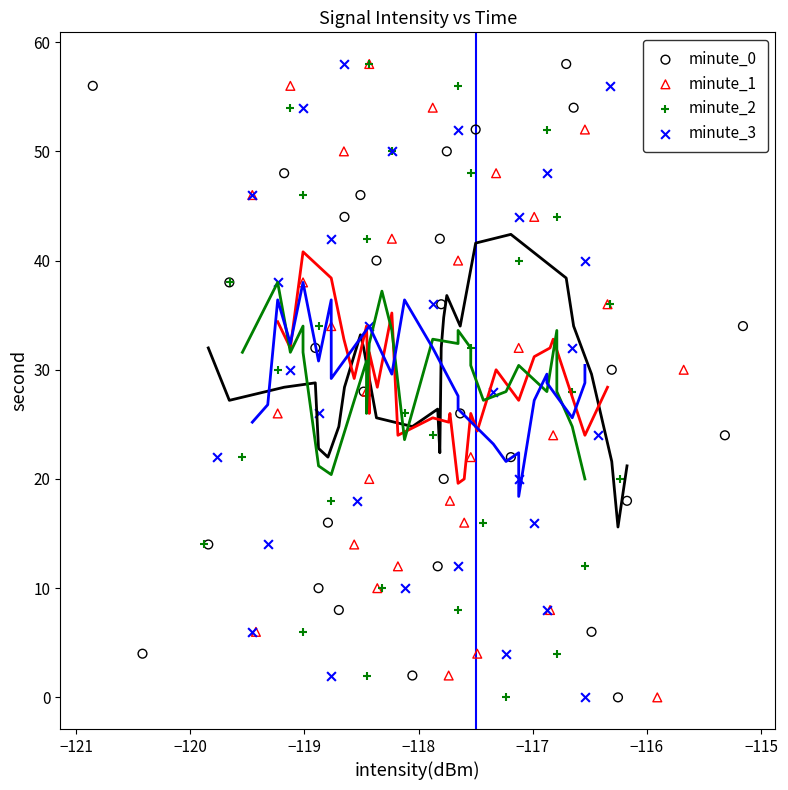

What are all the series names shown in the legend?

minute_0, minute_1, minute_2, minute_3